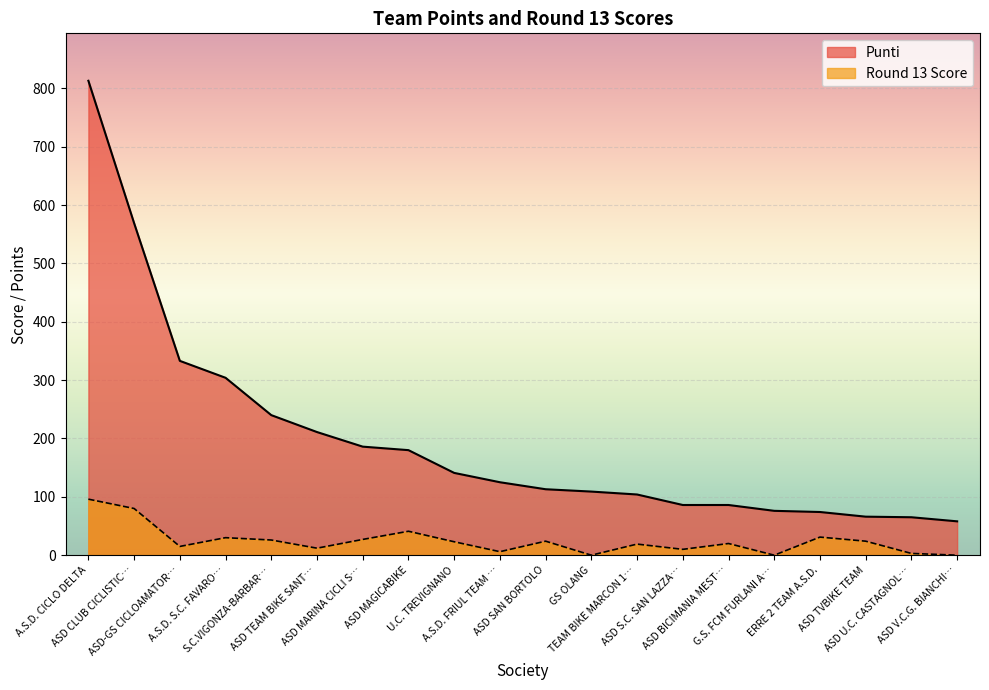

True or false: Round 13 Score and Punti intersect in this chart.

False